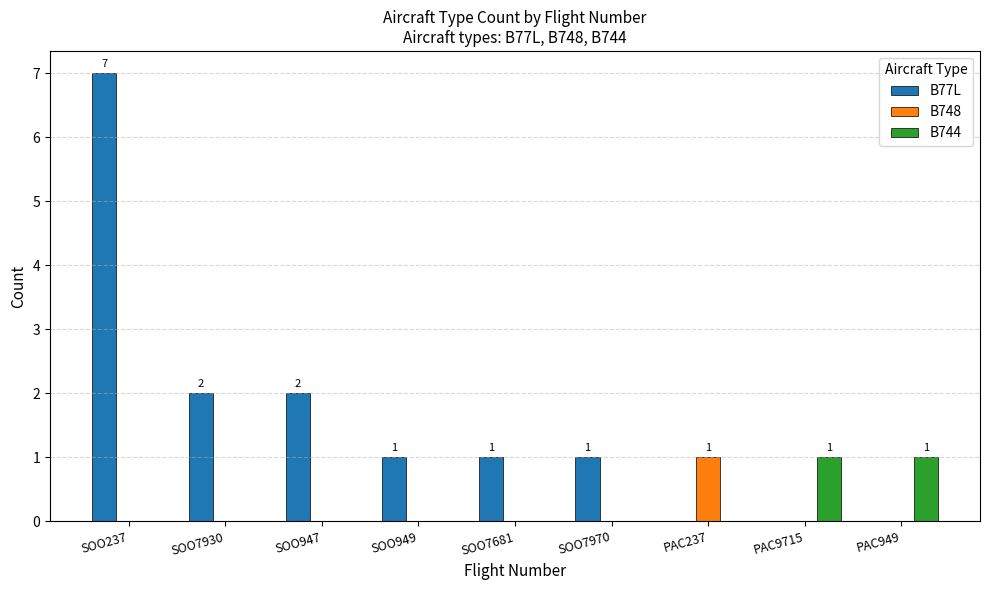

Between SOO237 and SOO7930, which series saw the biggest shift?

B77L